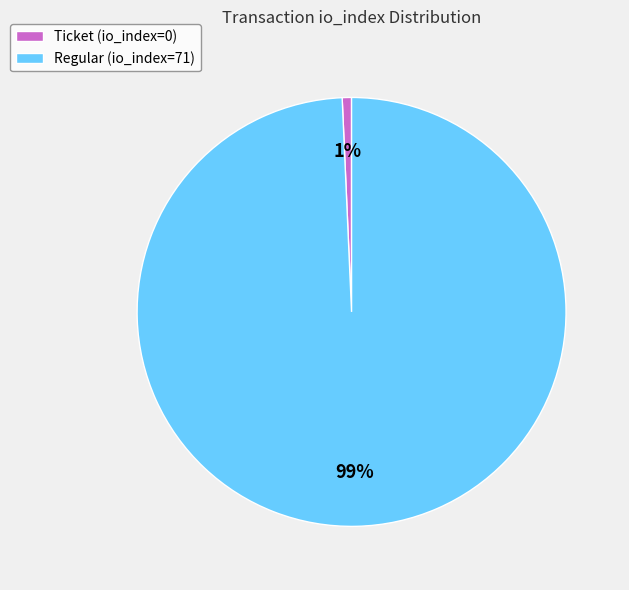

Do Ticket (io_index=0) and Regular (io_index=71) together represent more than half of the pie?

Yes